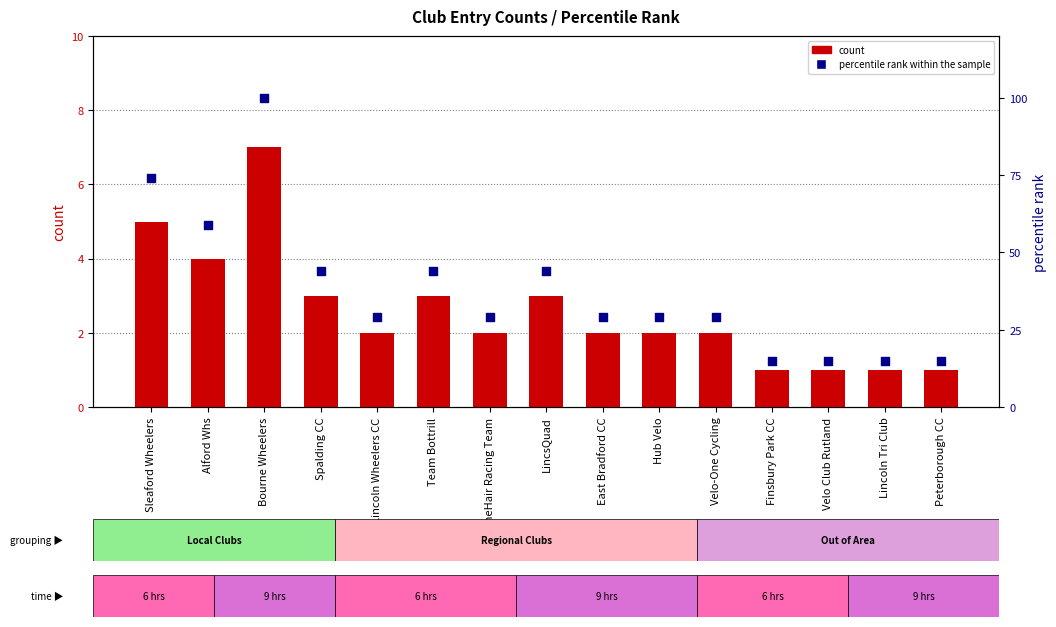

Which series reaches the minimum Y coordinate?

count